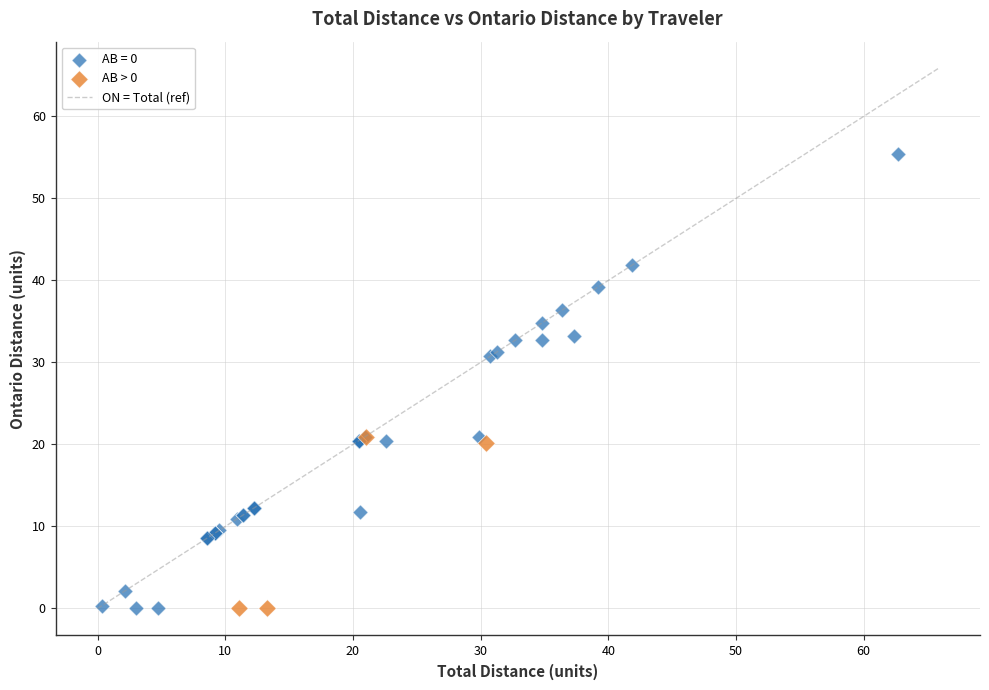

Which series has the widest spread of Y values?

AB = 0